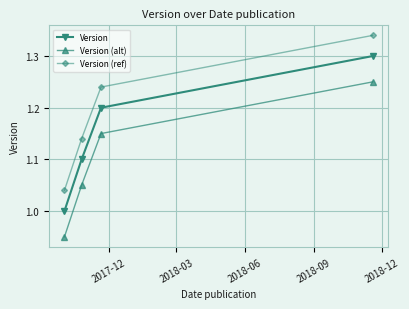

Rank the series by their average value, from highest to lowest.

Version (ref), Version, Version (alt)